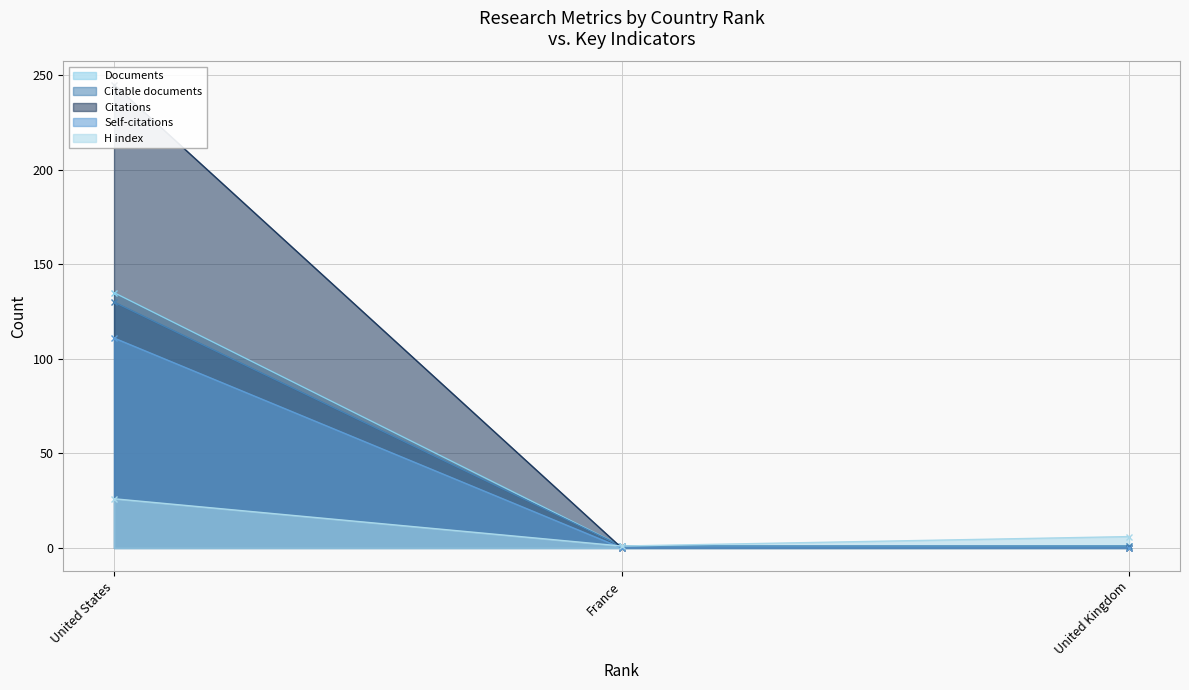

The Self-citations series shows -55 at United Kingdom. True or false?

False